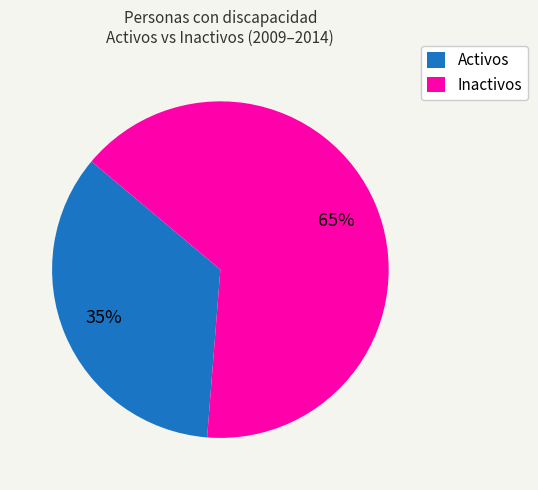

Is the sum of Activos and Inactivos greater than half?

Yes